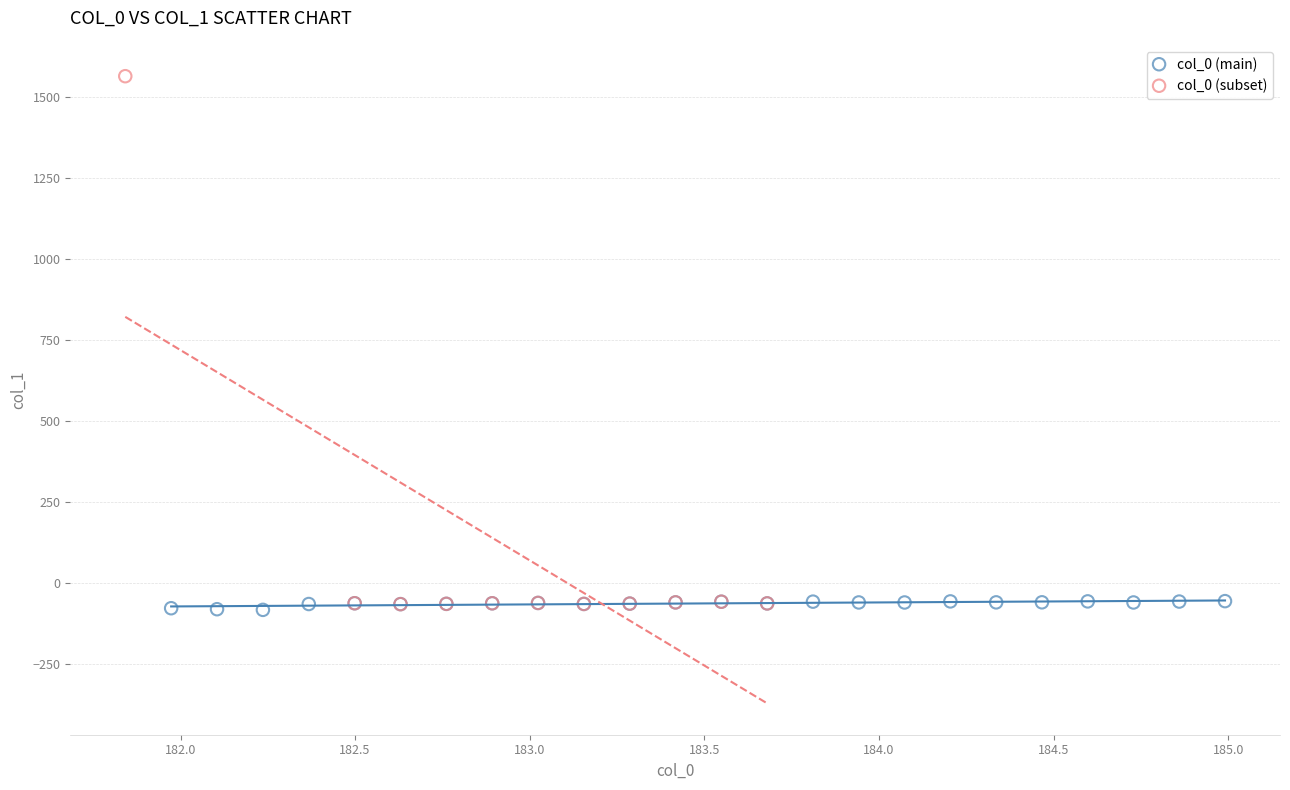

Which series has the largest Y range (max minus min)?

col_0 (subset)